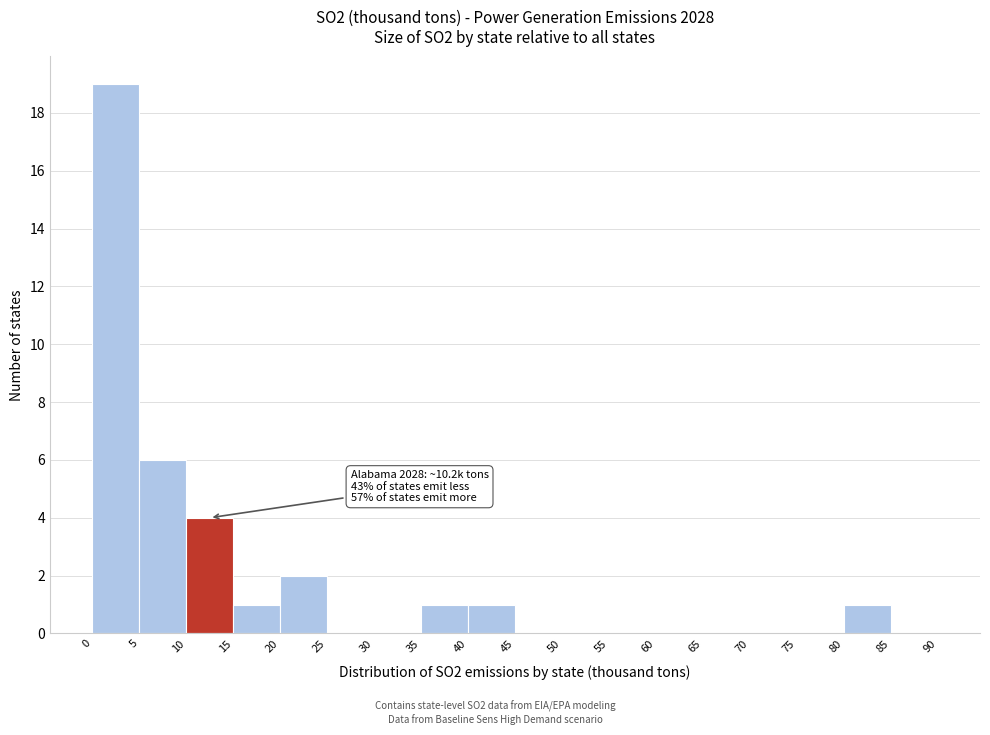

Over which range of the x-axis is the bar tallest?

0 to 5